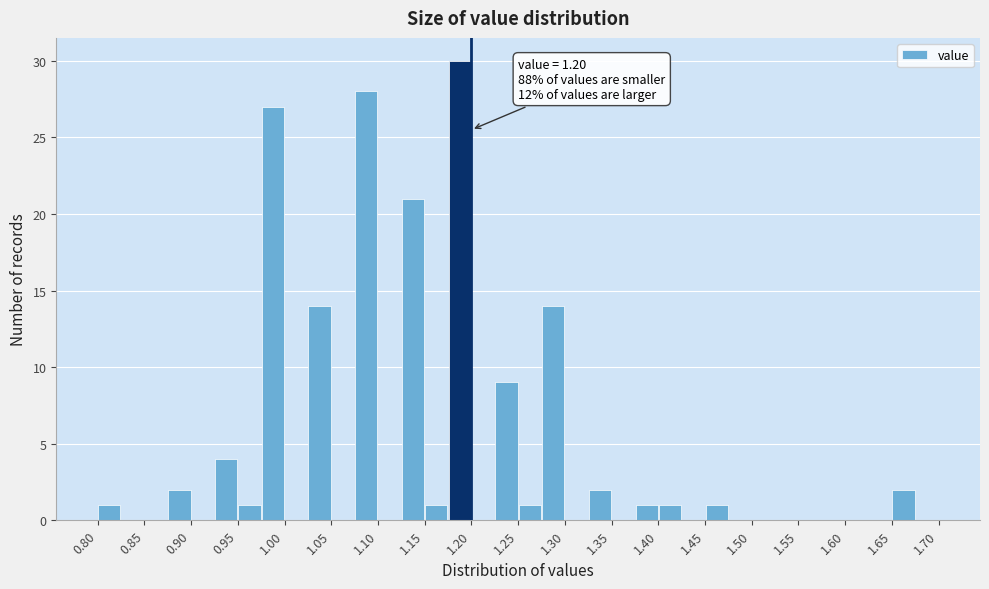

Over which range of the x-axis is the bar tallest?

1.175 to 1.200